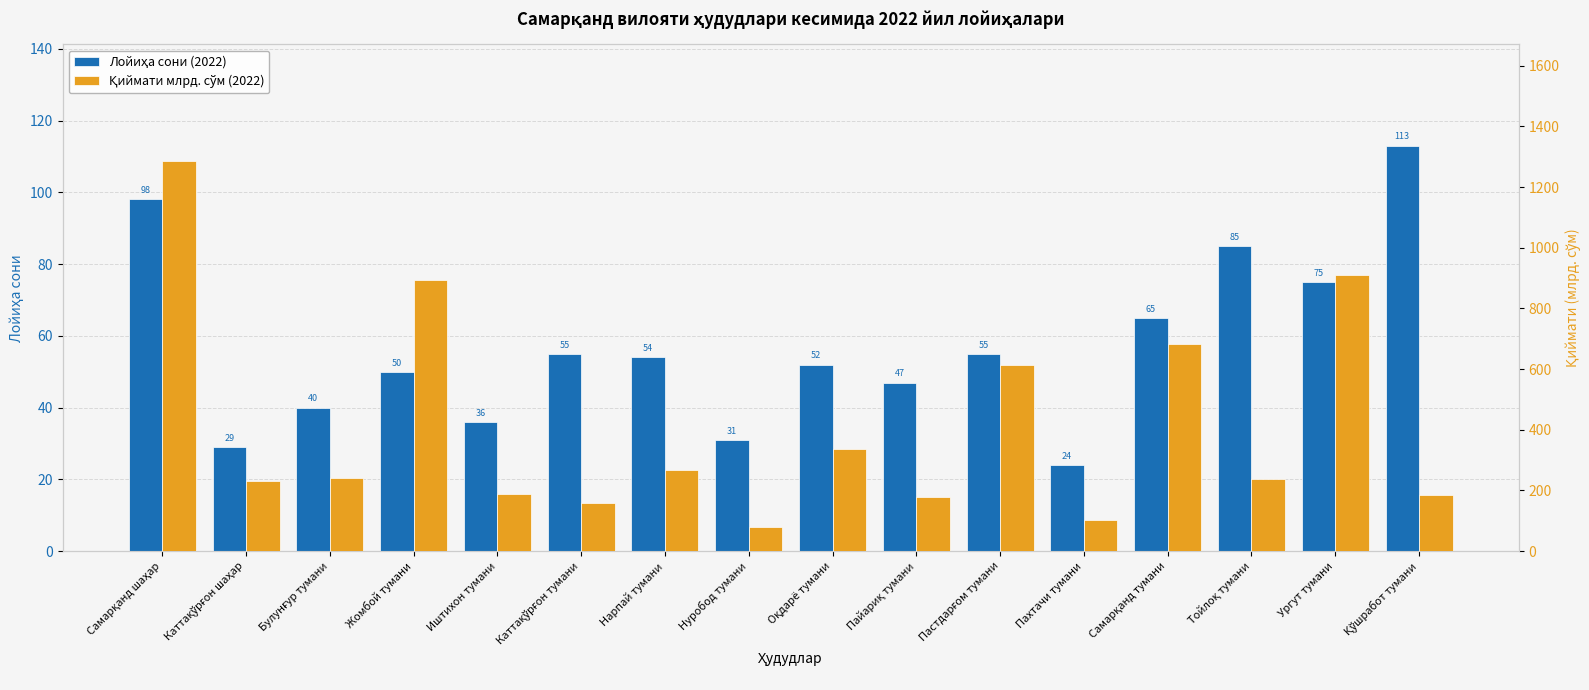

True or false: Лойиҳа сони (2022) has a value of 36.0 at Иштихон тумани.

True